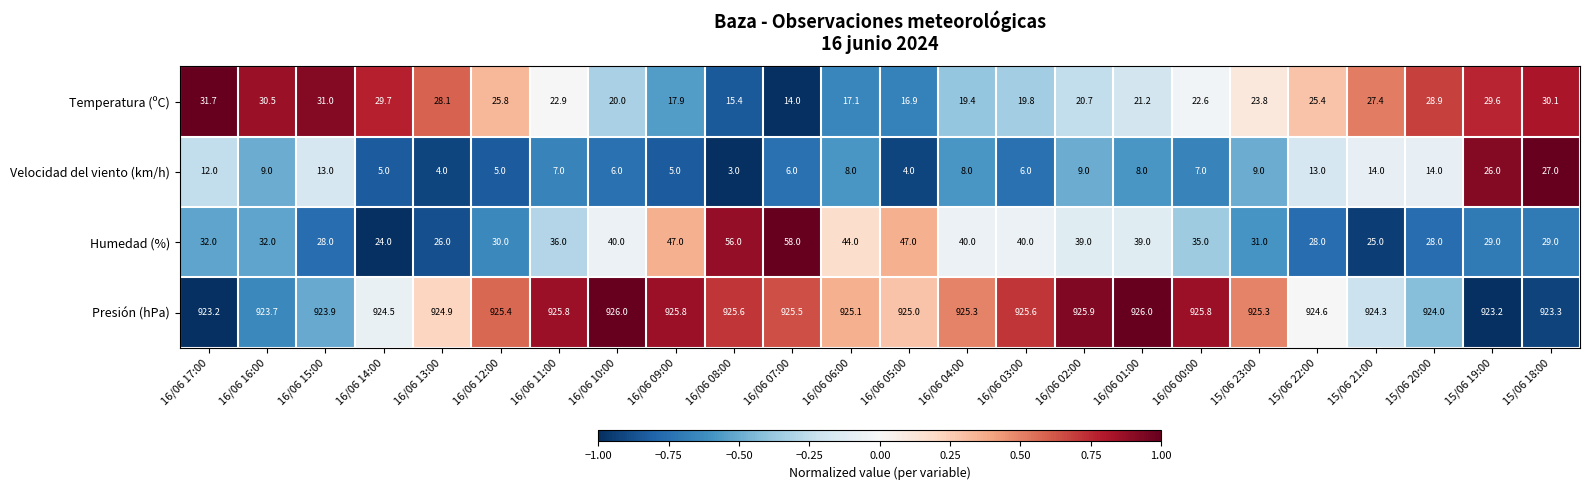

List the series in order of their peak value, lowest first.

Velocidad del viento (km/h), Temperatura (ºC), Humedad (%), Presión (hPa)